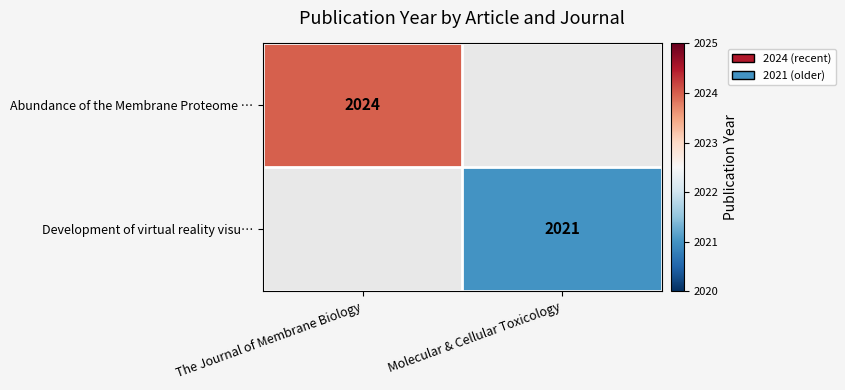

The Abundance of the Membrane Proteome … series shows 2962 at The Journal of Membrane Biology. True or false?

False